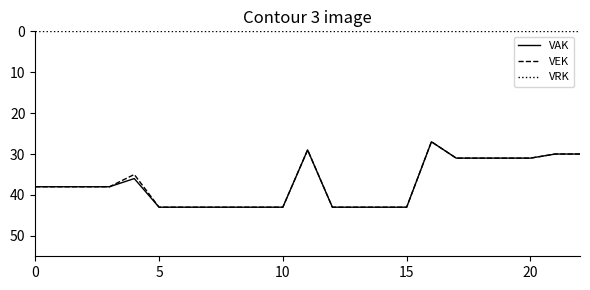

Count the number of data series in this chart.

3